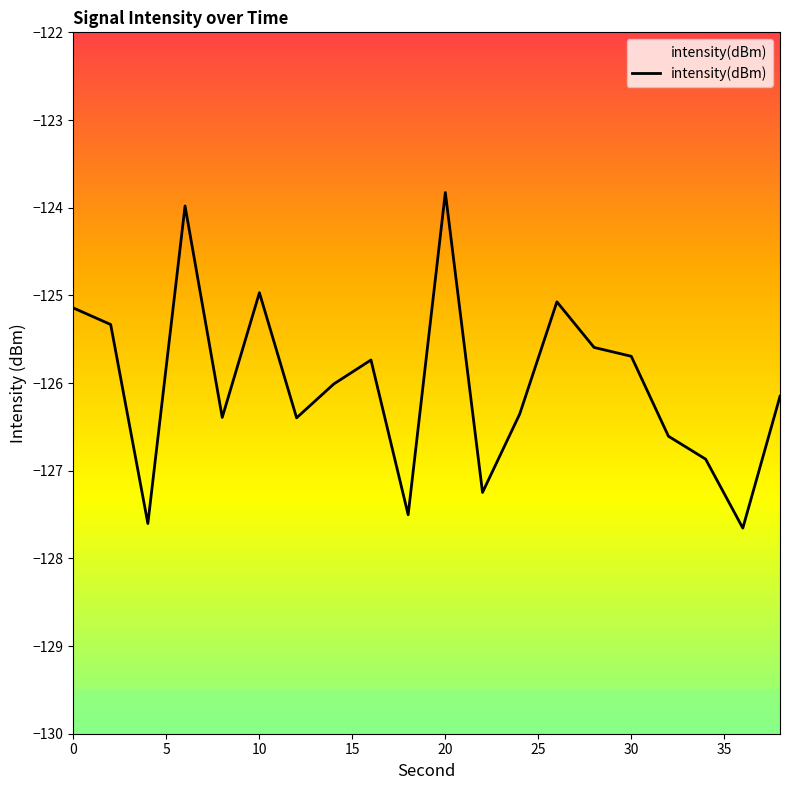

What is the minimum value shown in the chart?

-127.7